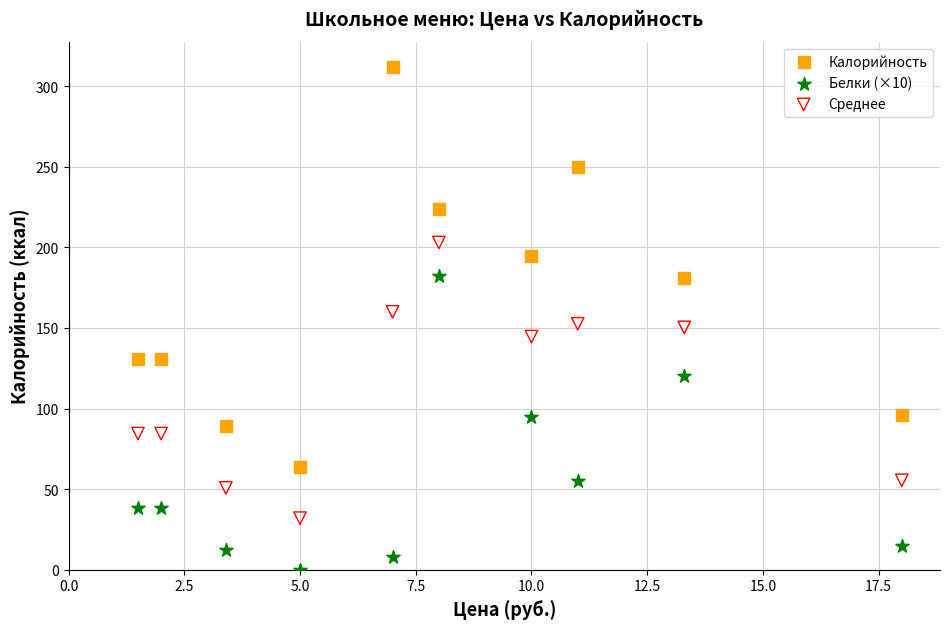

Which series contains the highest Y value?

Калорийность